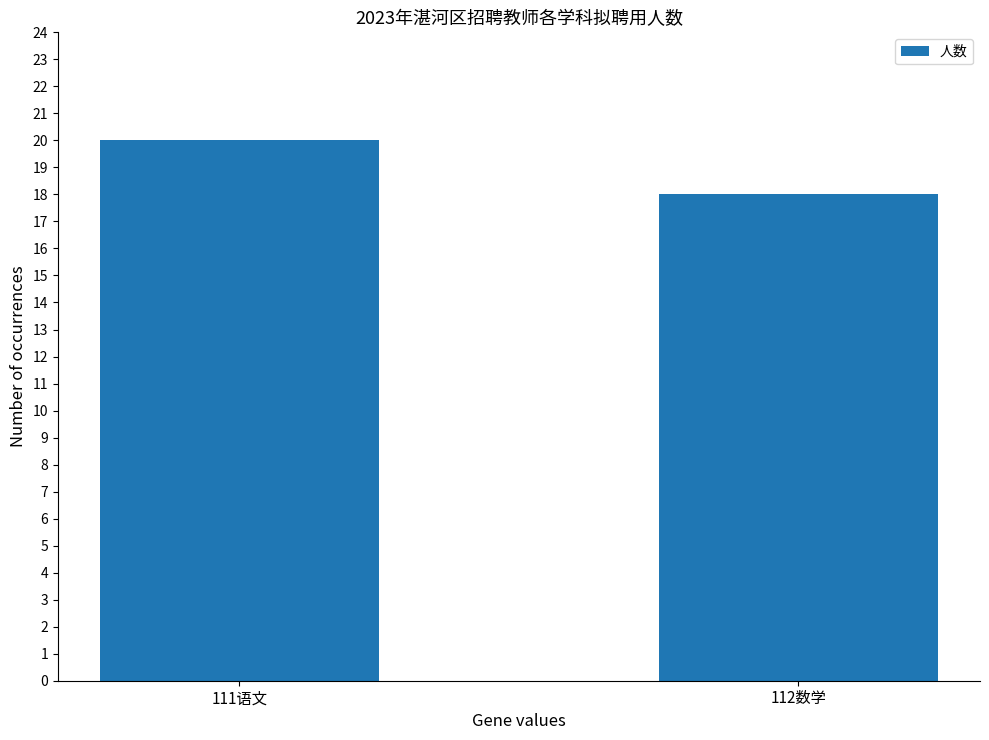

Read the value at 111语文.

20